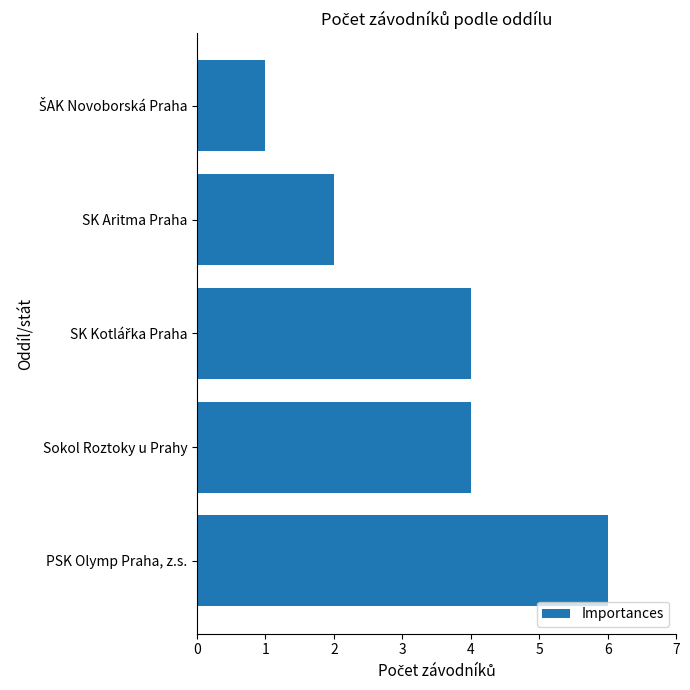

Approximately how many times larger is the value at SK Aritma Praha compared to PSK Olymp Praha, z.s.?

0.3